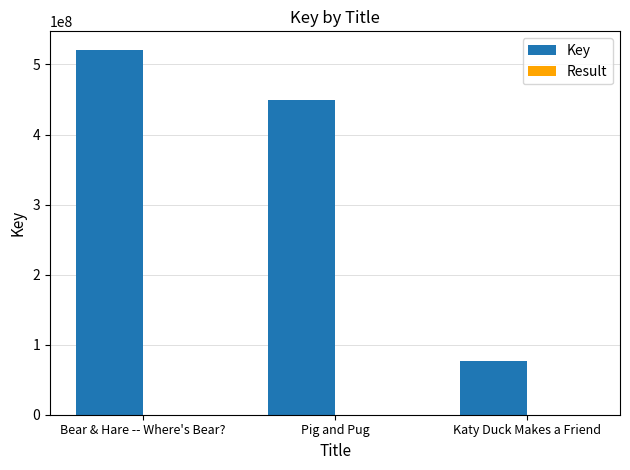

How many groups of bars are there?

3